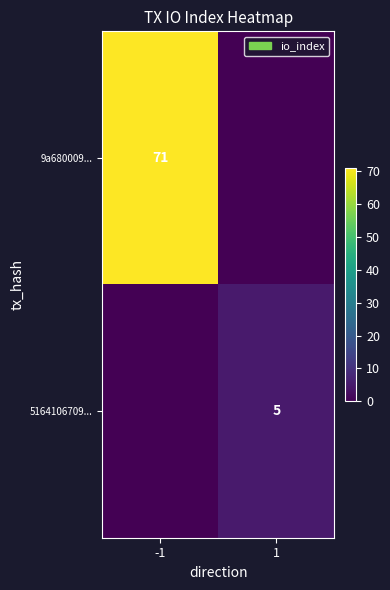

True or false: 5164106709... has a value of 7 at 1.

False